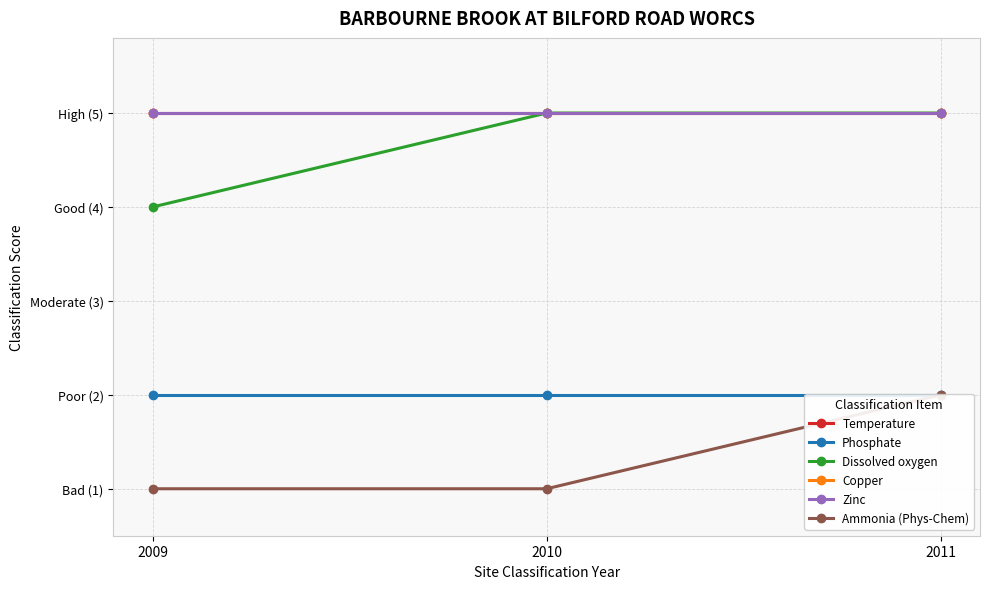

Is it true that Temperature equals 5 at 2009?

True